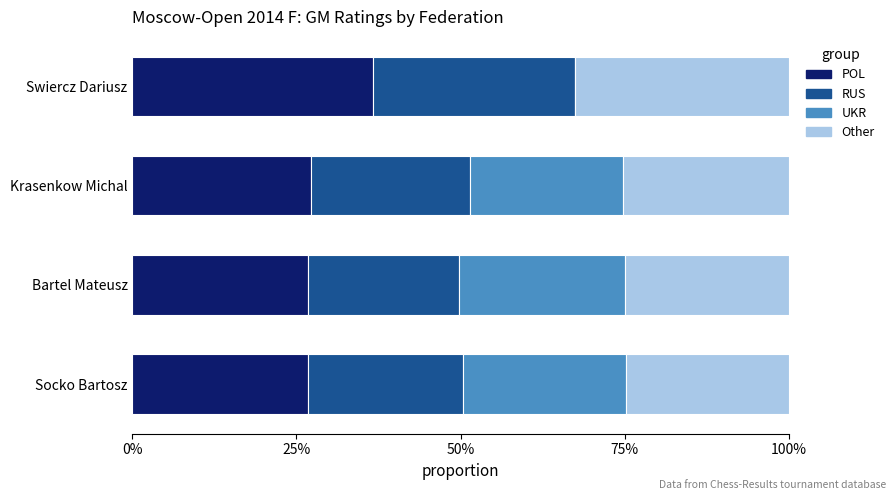

What are all the series names shown in the legend?

POL, RUS, UKR, Other